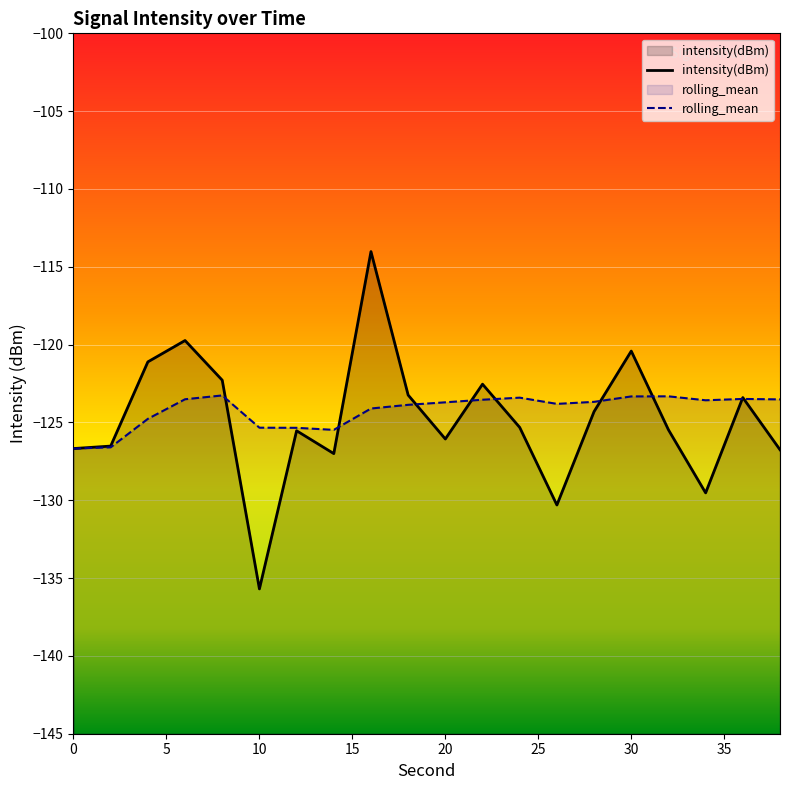

What value does the rolling_mean series have at 10?

-125.3